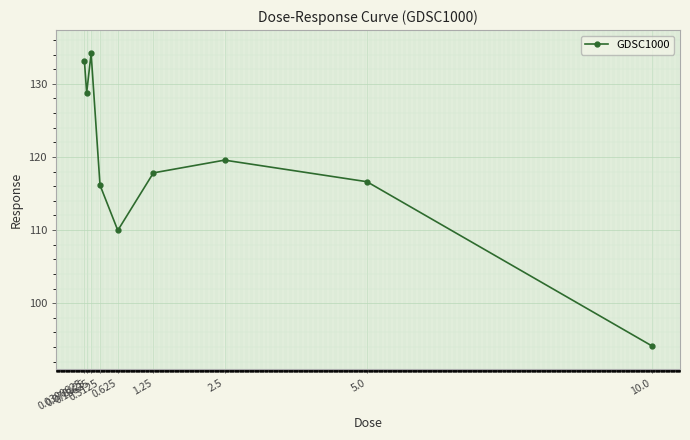

What is the label of the 7th point from the left?

2.5